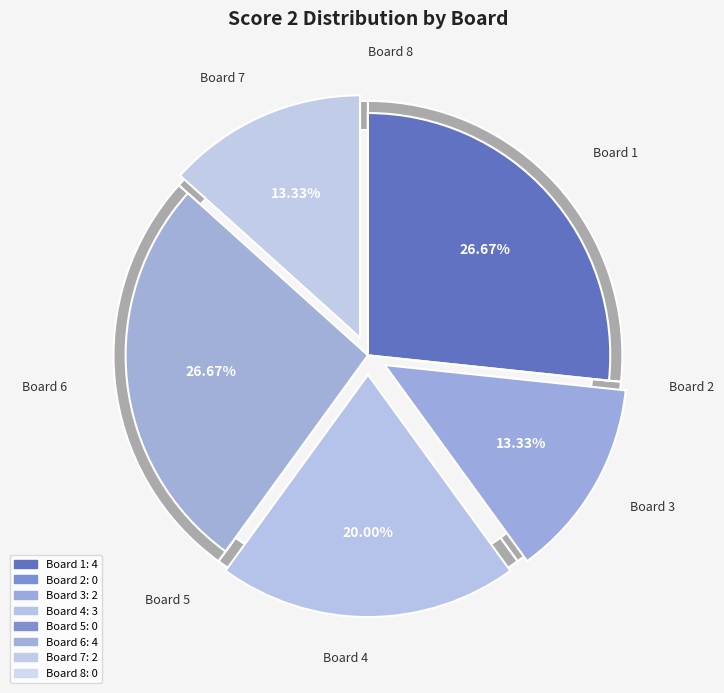

To the nearest percent, what is the difference between the largest and smallest slice percentages?

27%